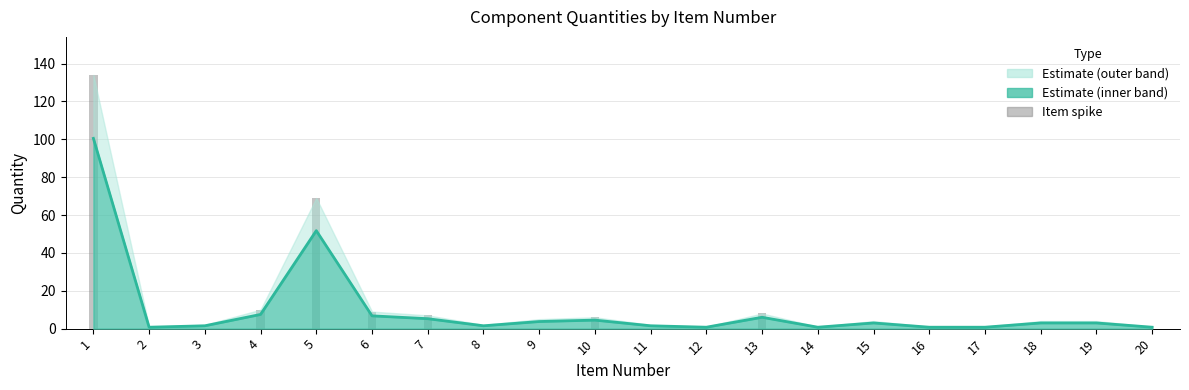

What is the difference between the values at 20 and 5?

51.0